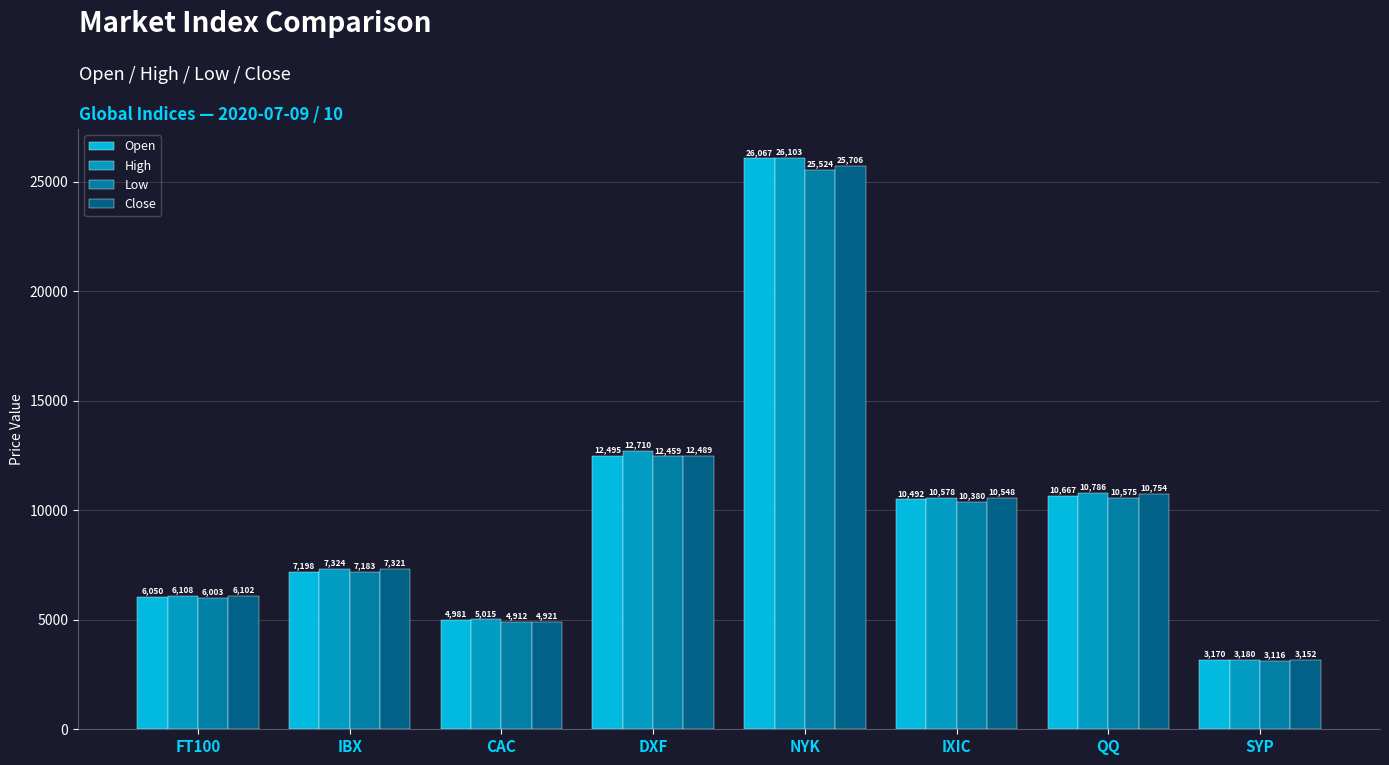

How many values in the Low series exceed 10379?

4